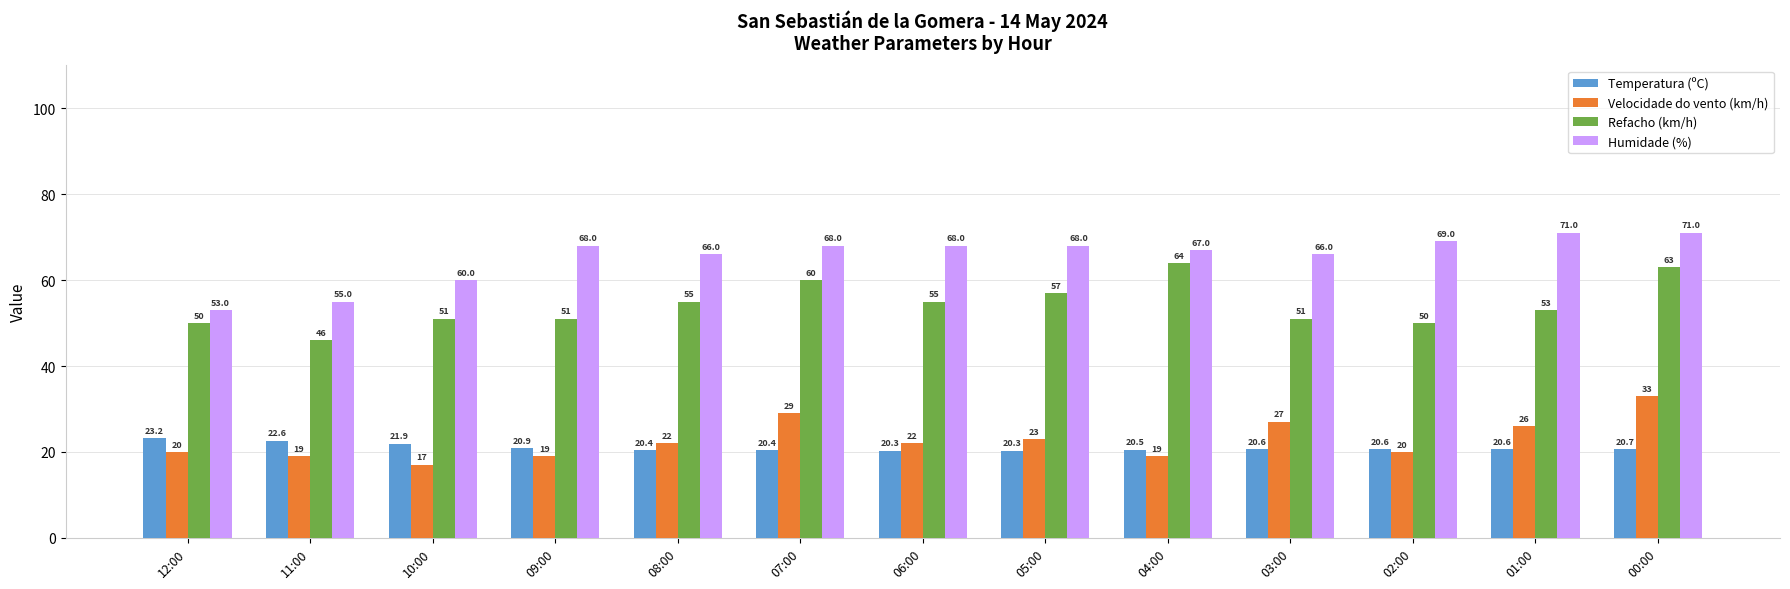

What is the minimum value shown in the chart?

17.0